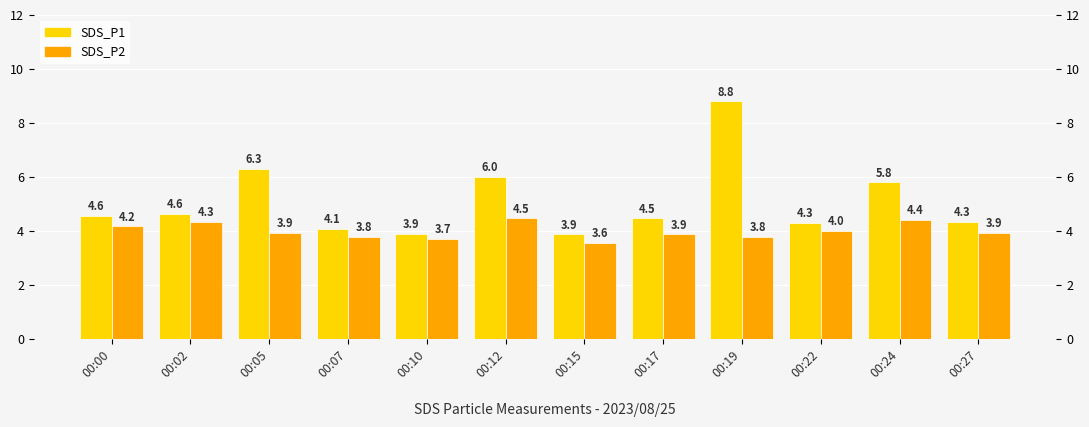

What are all the series names shown in the legend?

SDS_P1, SDS_P2